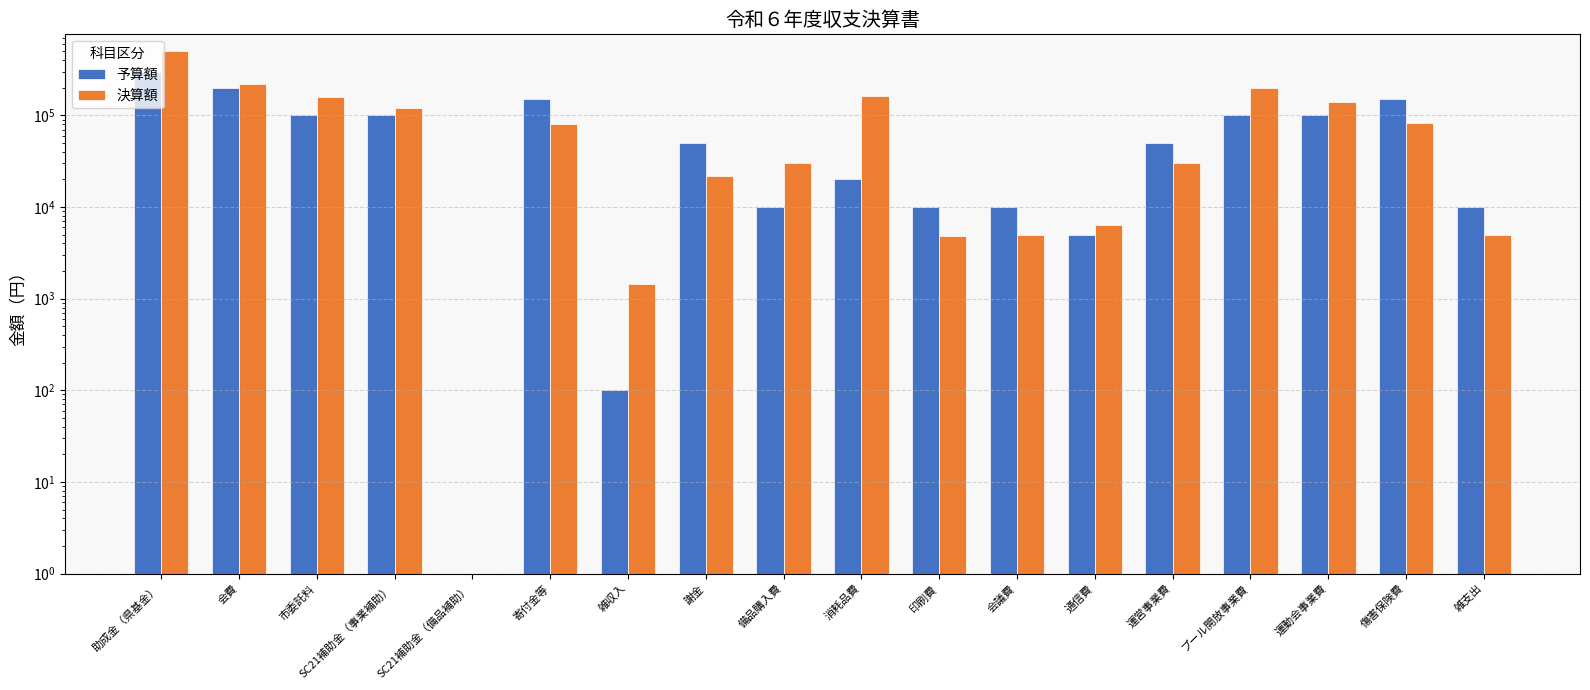

What is the spread (max minus min) of values at SC21補助金（事業補助）?

20000